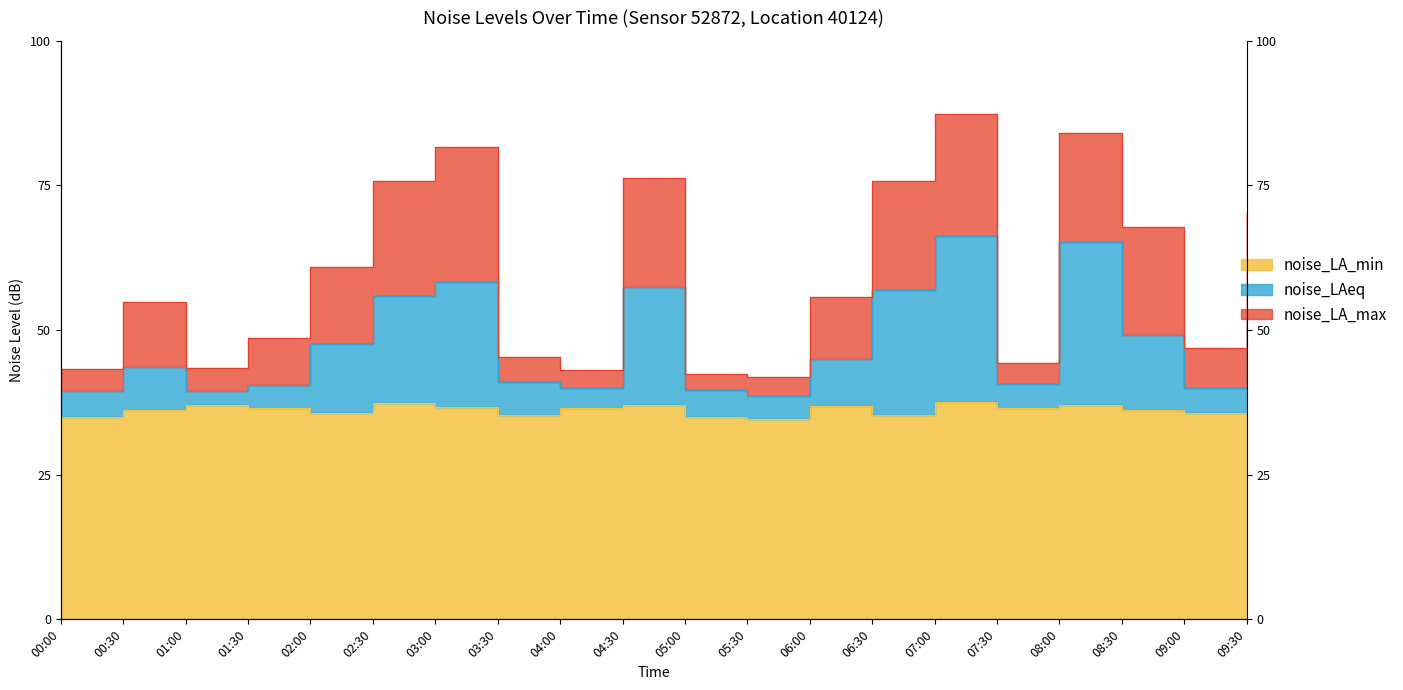

What is the value of the noise_LA_min point at the 13th from the left?

36.9